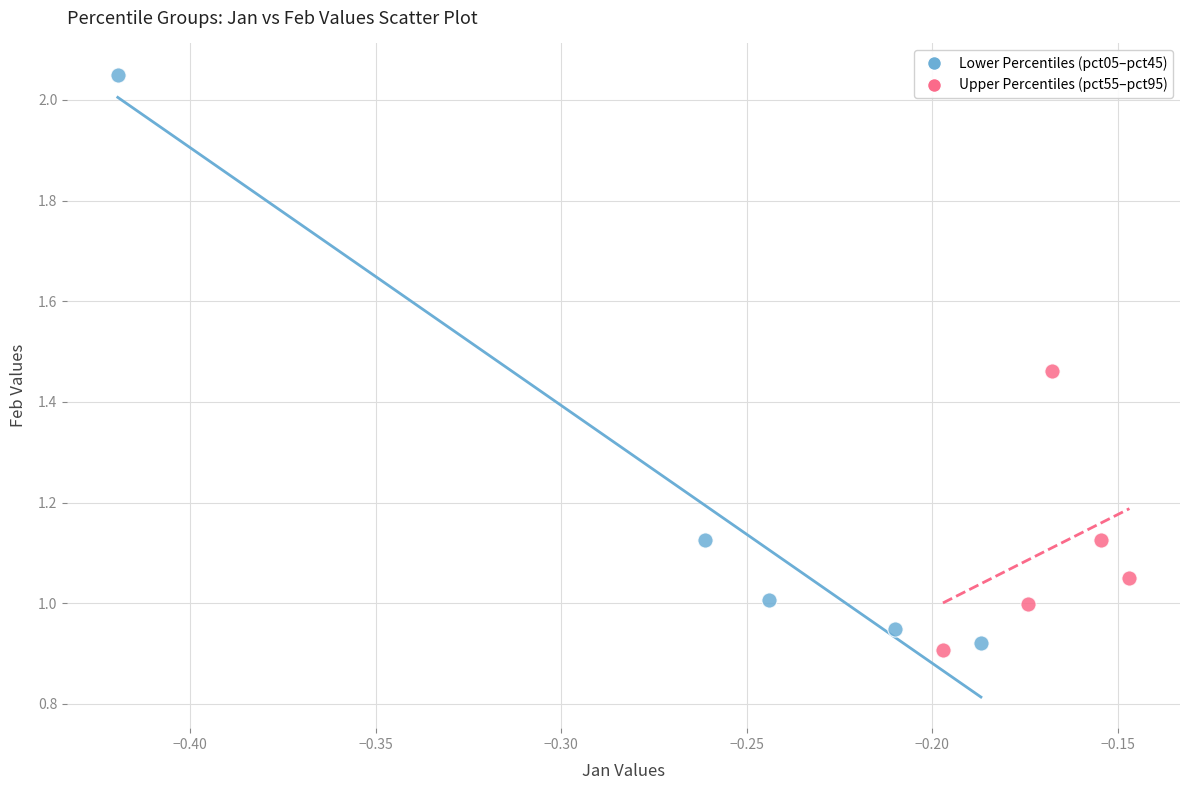

Which series has the widest spread of Y values?

Lower Percentiles (pct05–pct45)